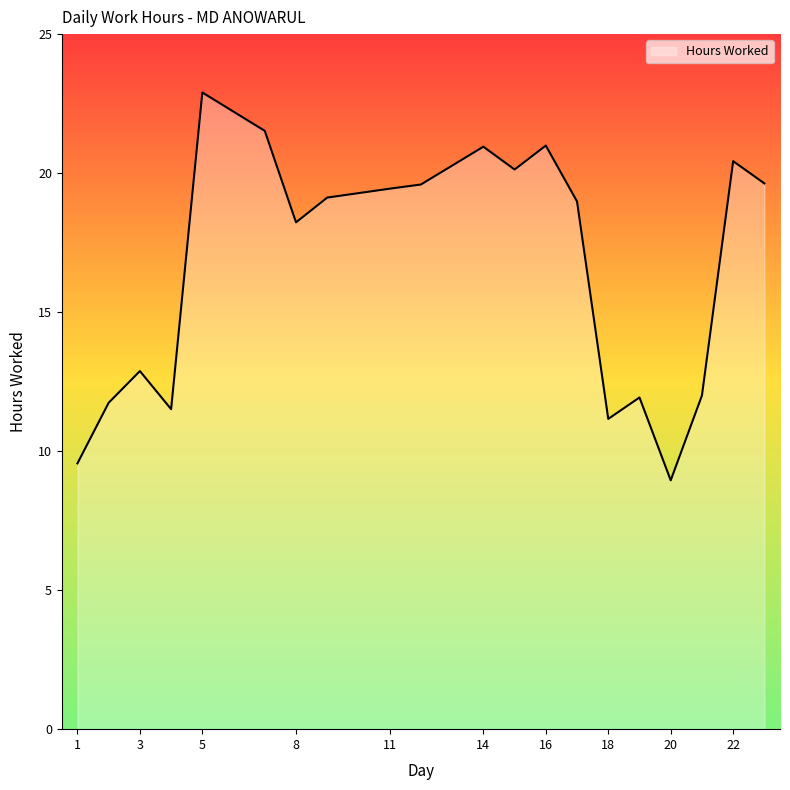

What is the greatest value displayed?

22.9